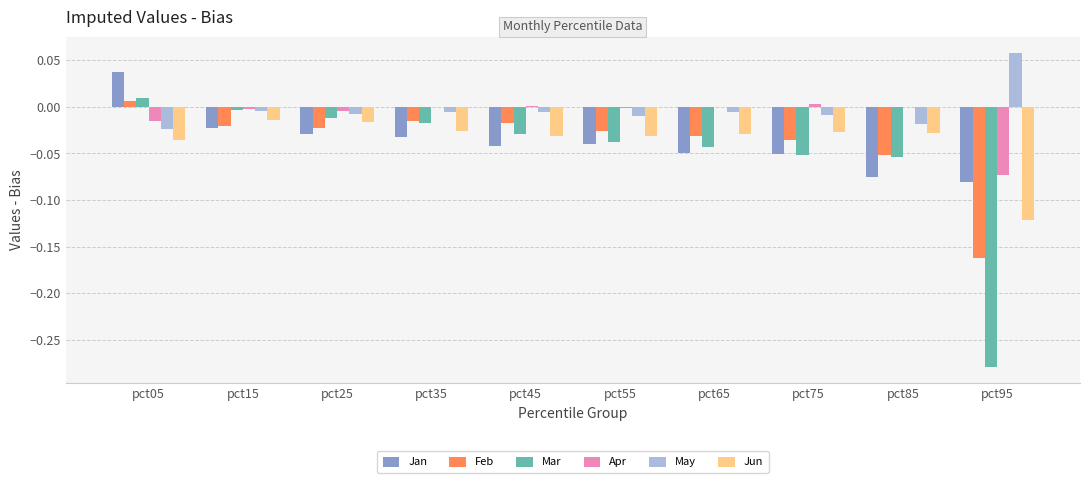

Which series changed the most between pct25 and pct75?

Mar